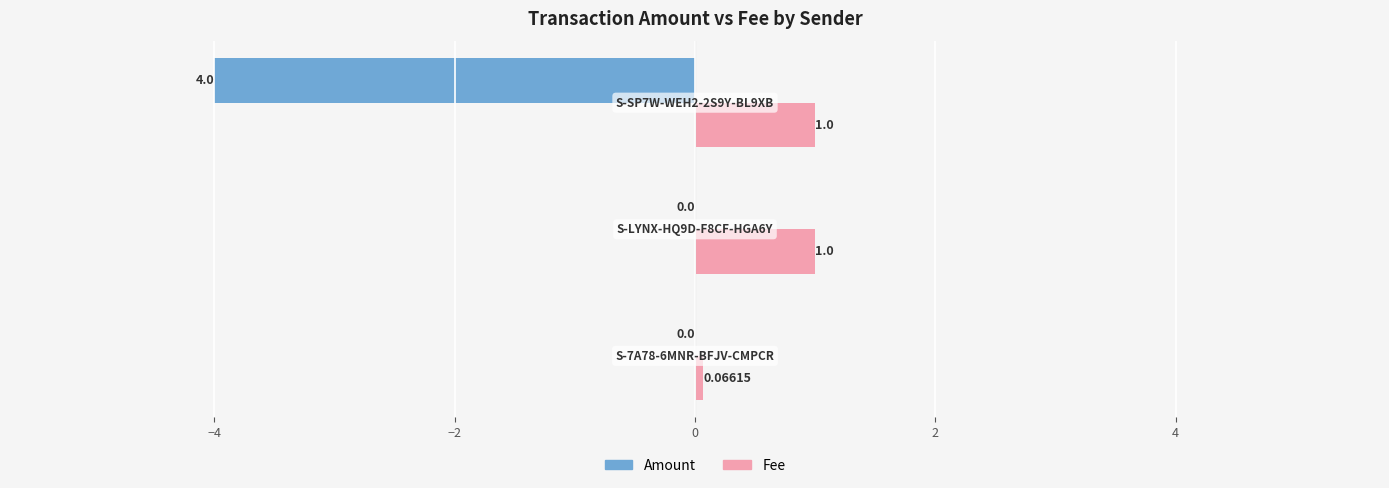

Which series has the largest total across all categories?

Fee